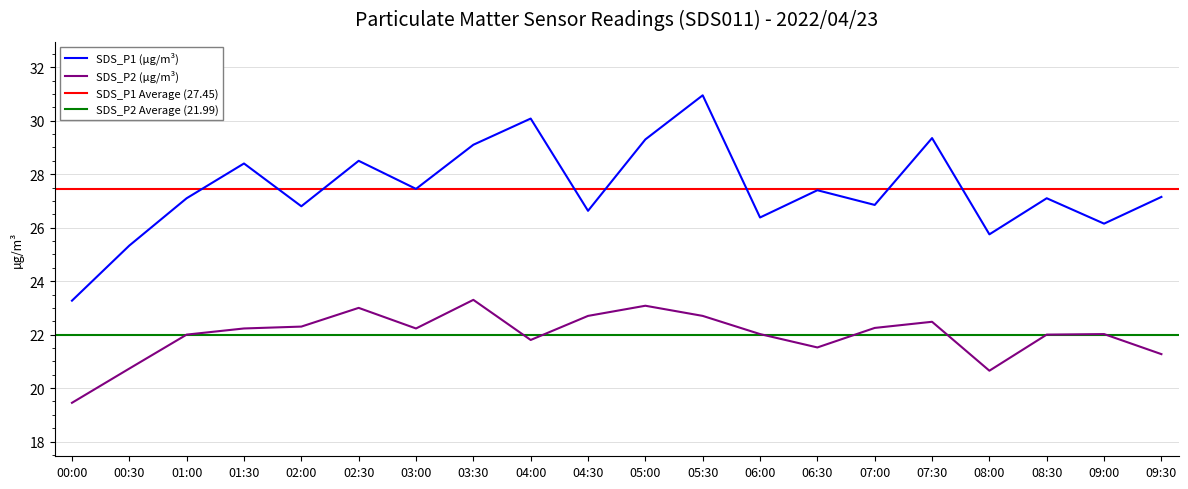

True or false: SDS_P1 has more than 2 interior local peaks.

True